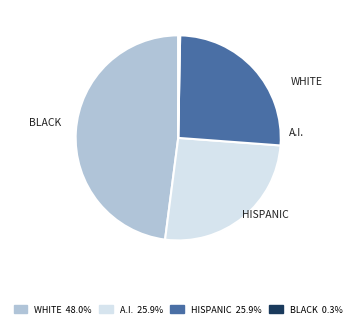

Is there a majority slice in this chart?

No